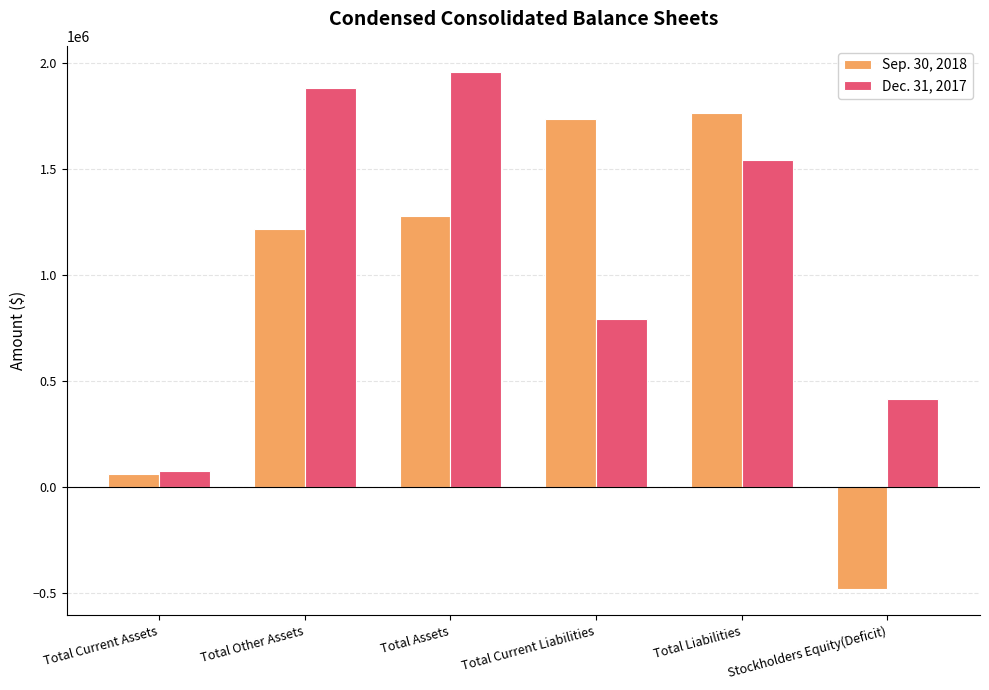

Reading left to right, list all the values displayed in this chart.

Sep. 30, 2018: 61134	1219679	1280813	1738923	1763923	-483110
Dec. 31, 2017: 75723	1884980	1960703	794178	1544178	416525